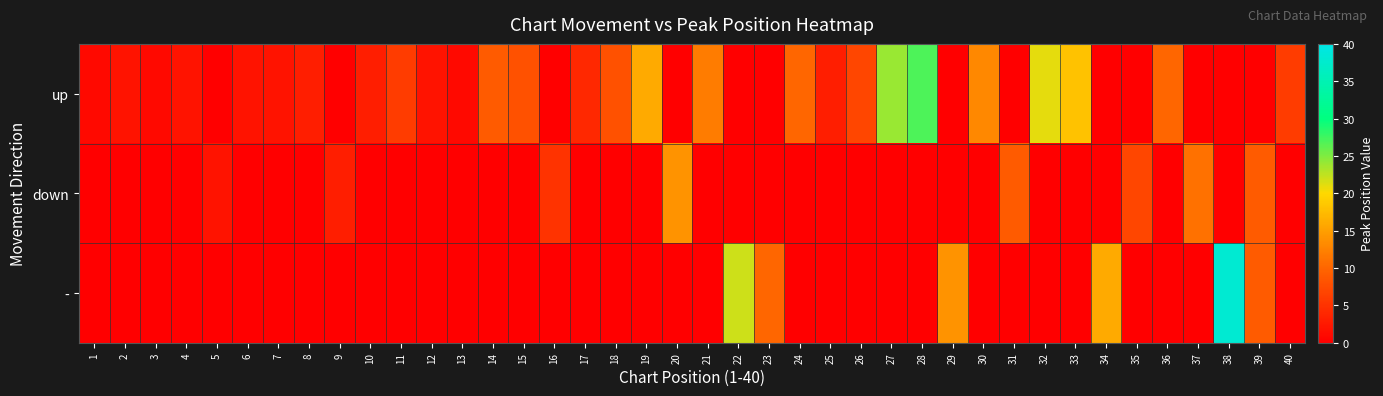

Which series has the largest total across all categories?

up